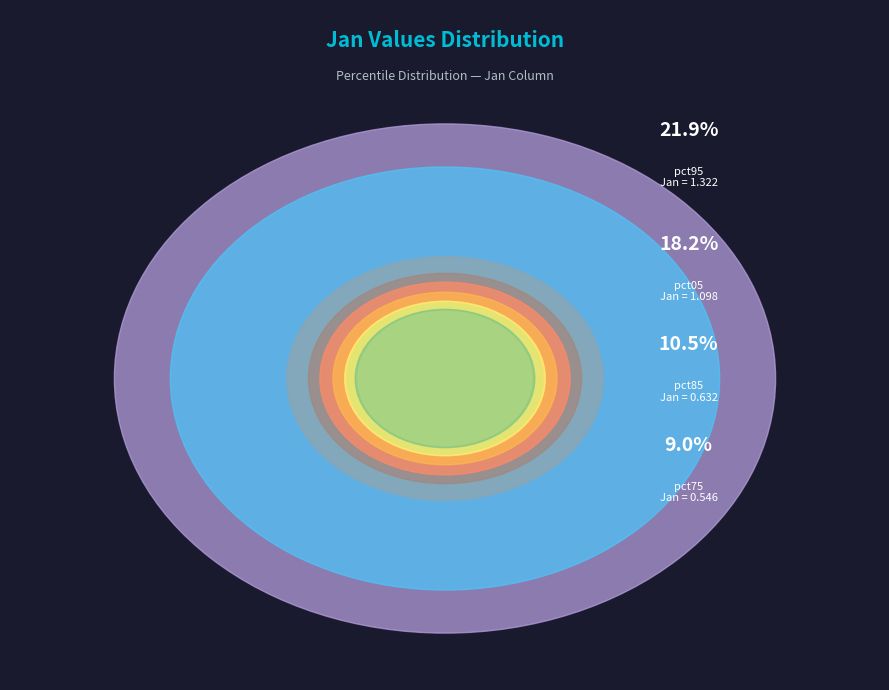

To the nearest percent, what is the difference between the largest and smallest slice percentages?

16%